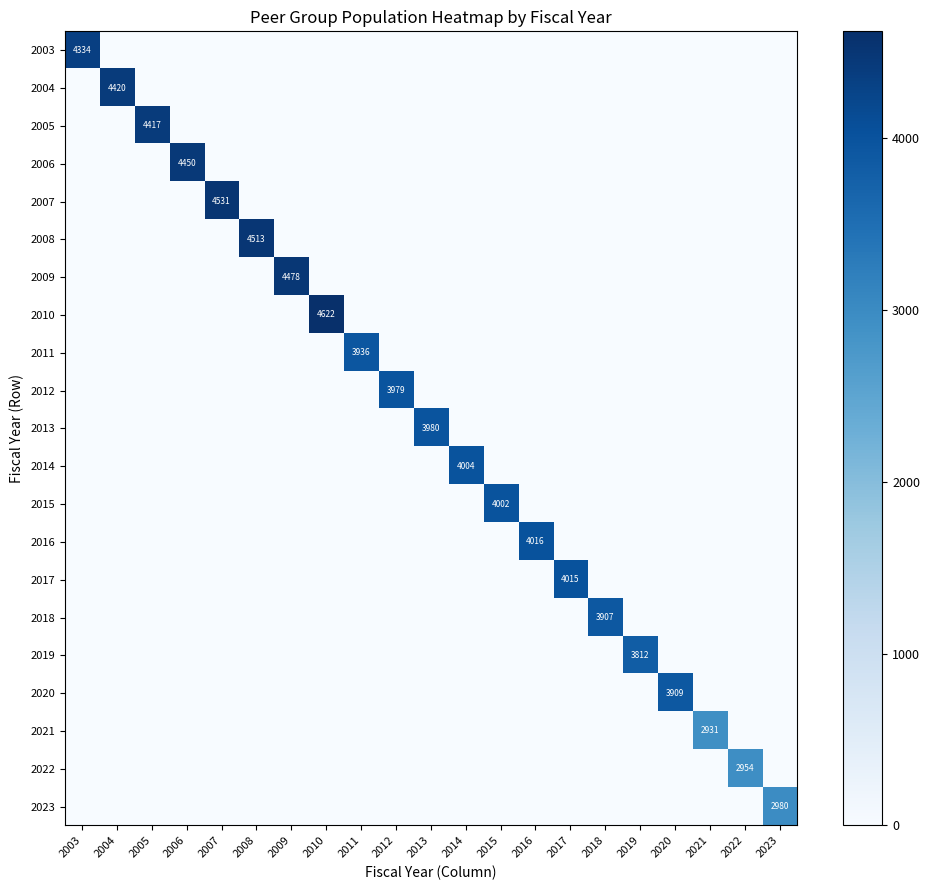

What is the average value of the 2015 series?

191